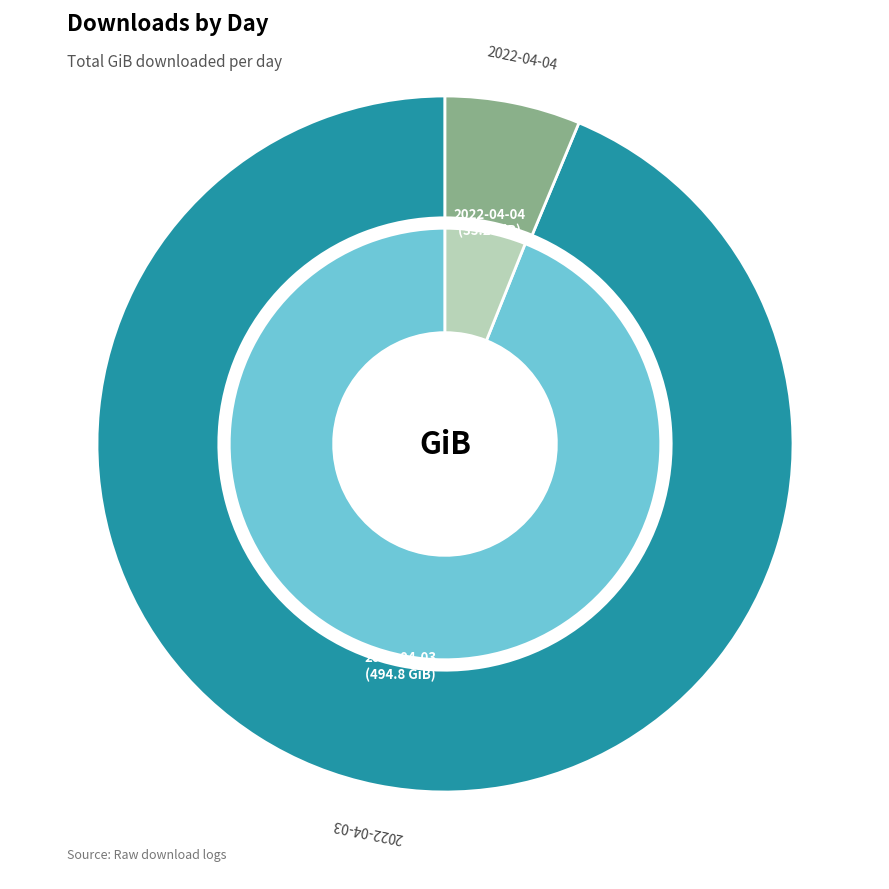

Which slice is the largest?

2022-04-03